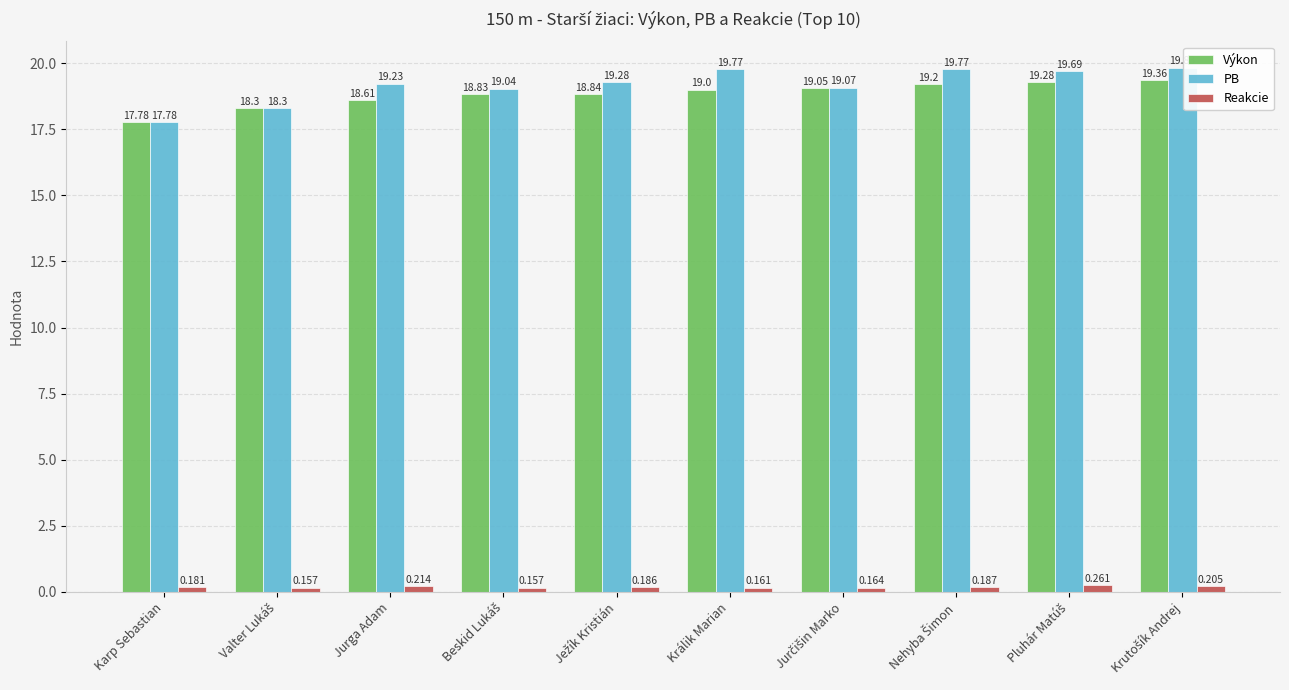

How many bars are there in total?

30